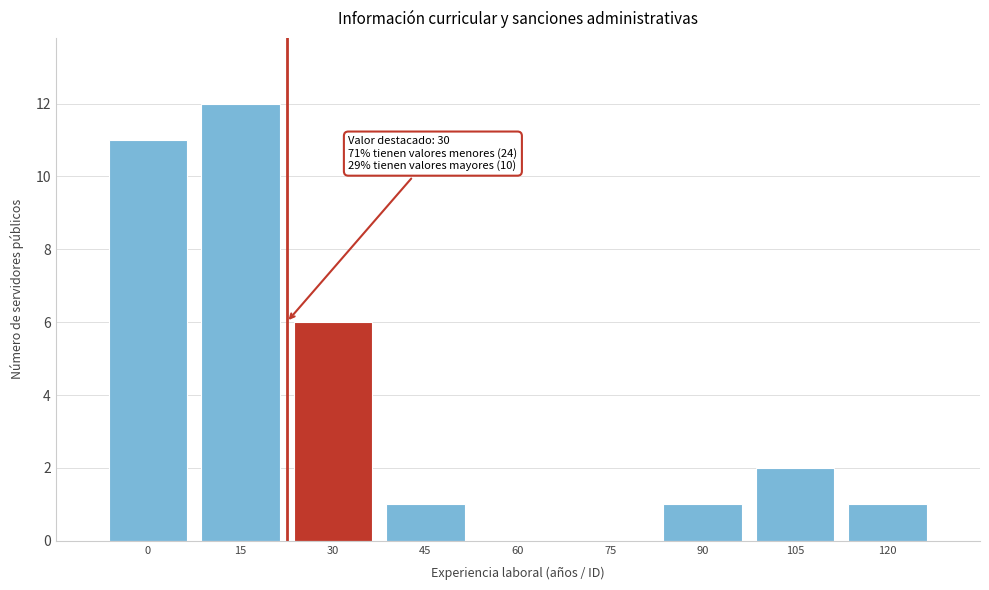

Reading left to right, extract all data points from this chart.

0=11	15=12	30=6	45=1	60=0	75=0	90=1	105=2	120=1